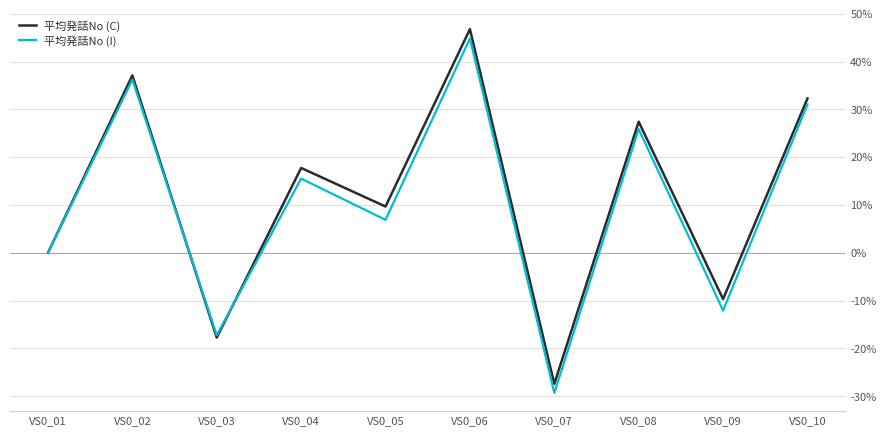

What is the difference between the maximum and minimum values in the 平均発話No (I) series?

74.1